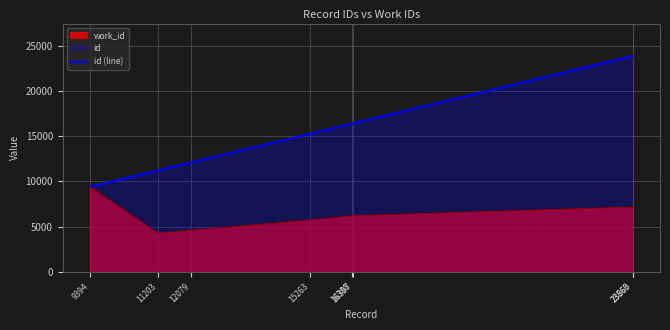

At which label is the value closest to 16628?

16397